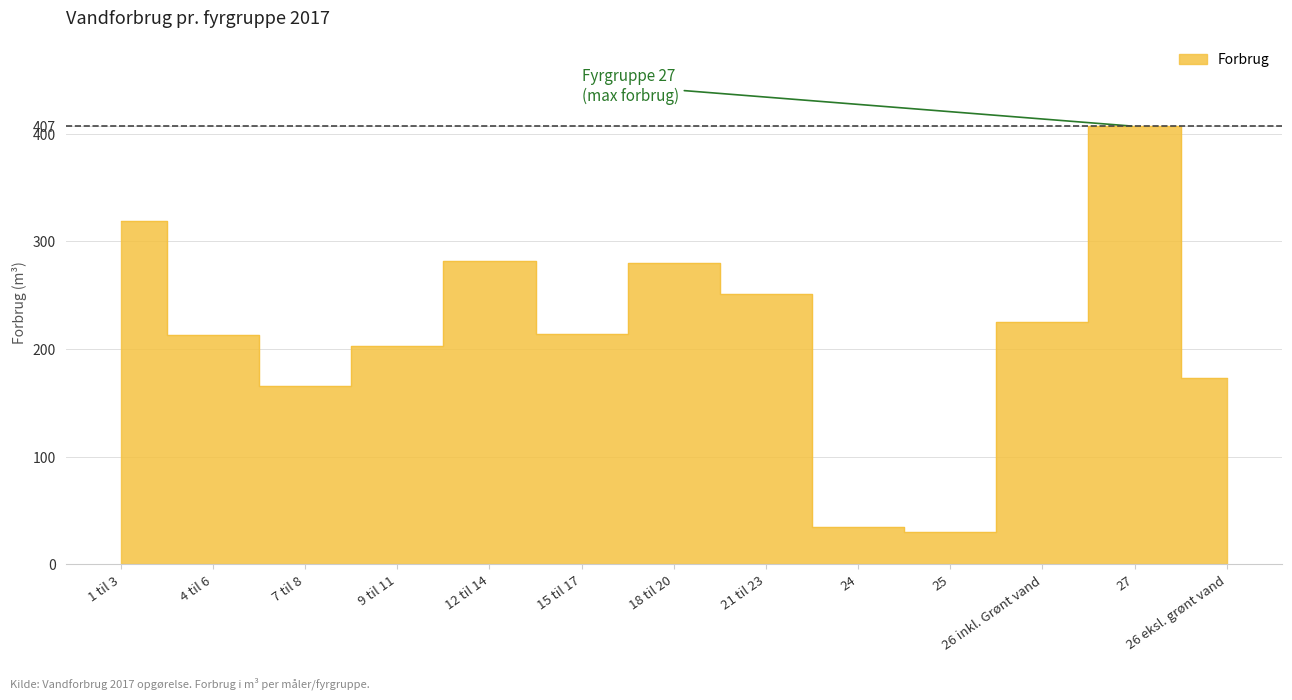

What is the label of the 3rd point from the left?

7 til 8